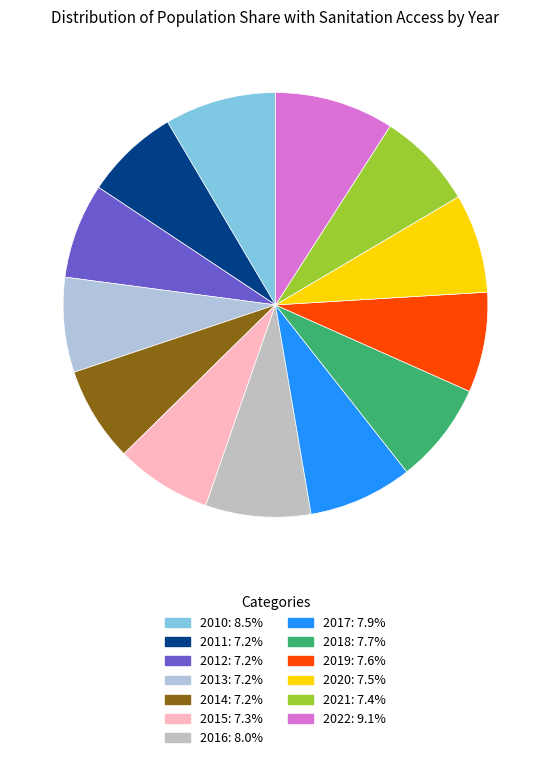

How many slices are in this pie chart?

13